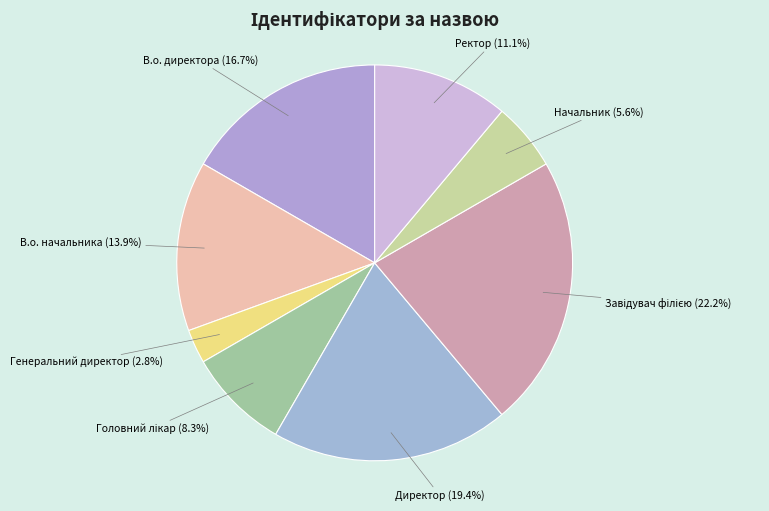

Which category has the smallest portion of the pie?

Генеральний директор